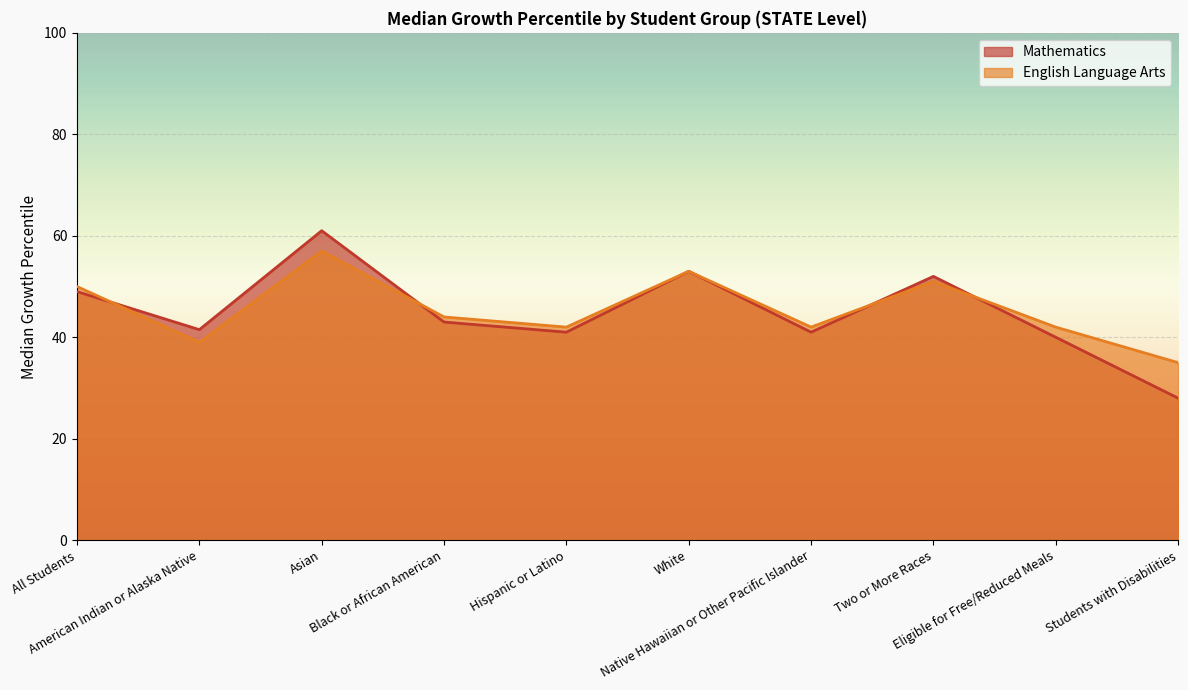

What is the label of the 4th point from the left?

Black or African American